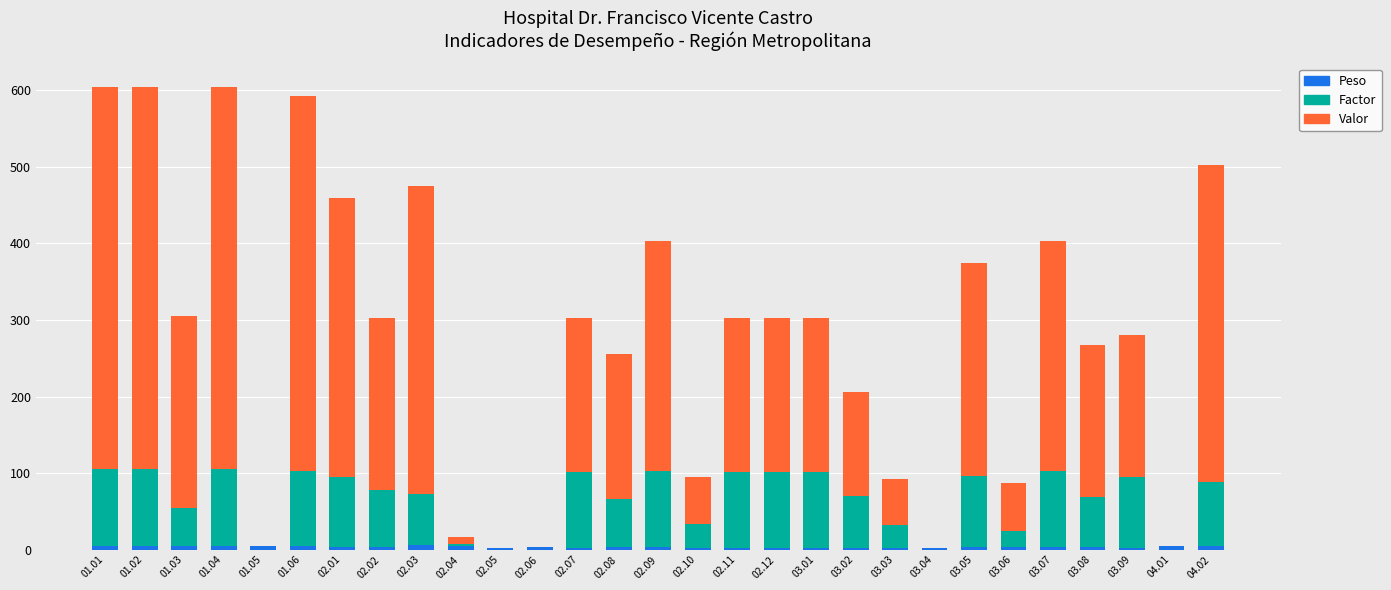

Does the chart contain stacked bars?

Yes